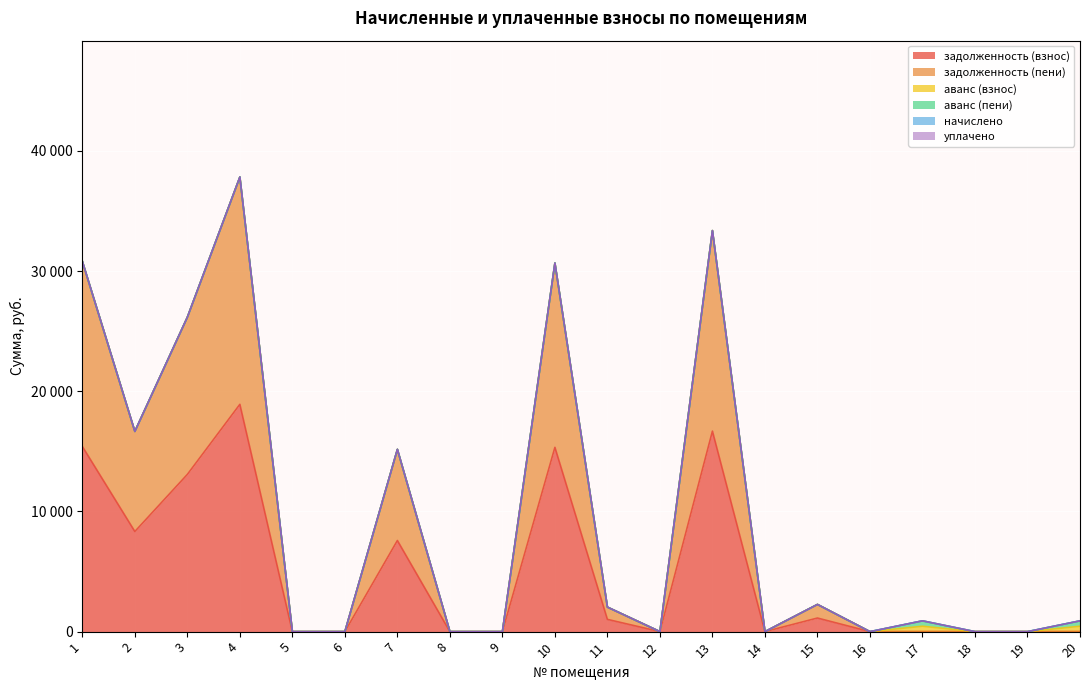

Does the chart display data point markers on the line(s)?

No